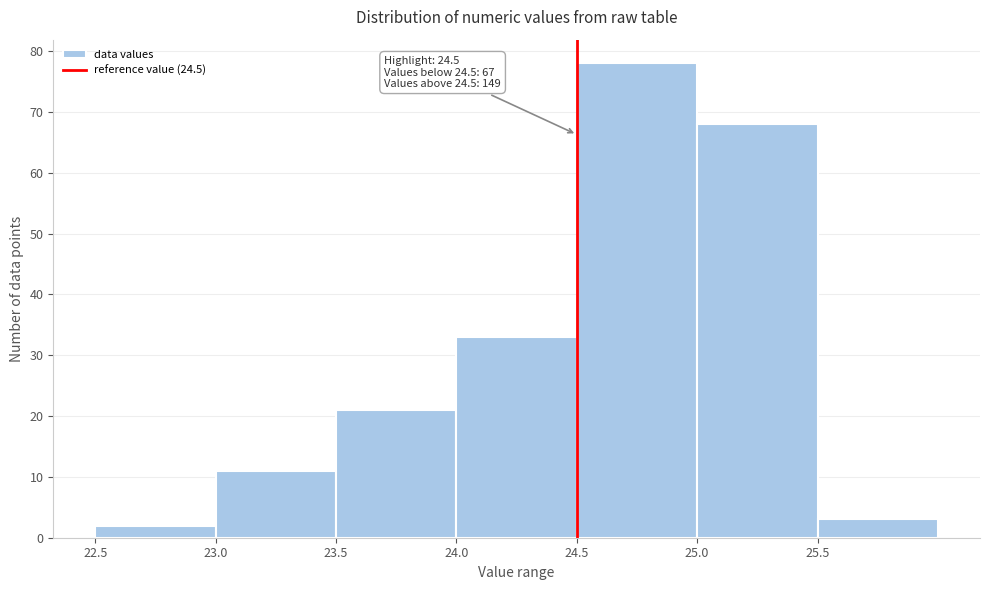

Over which range of the x-axis is the bar tallest?

24.5 to 25.0